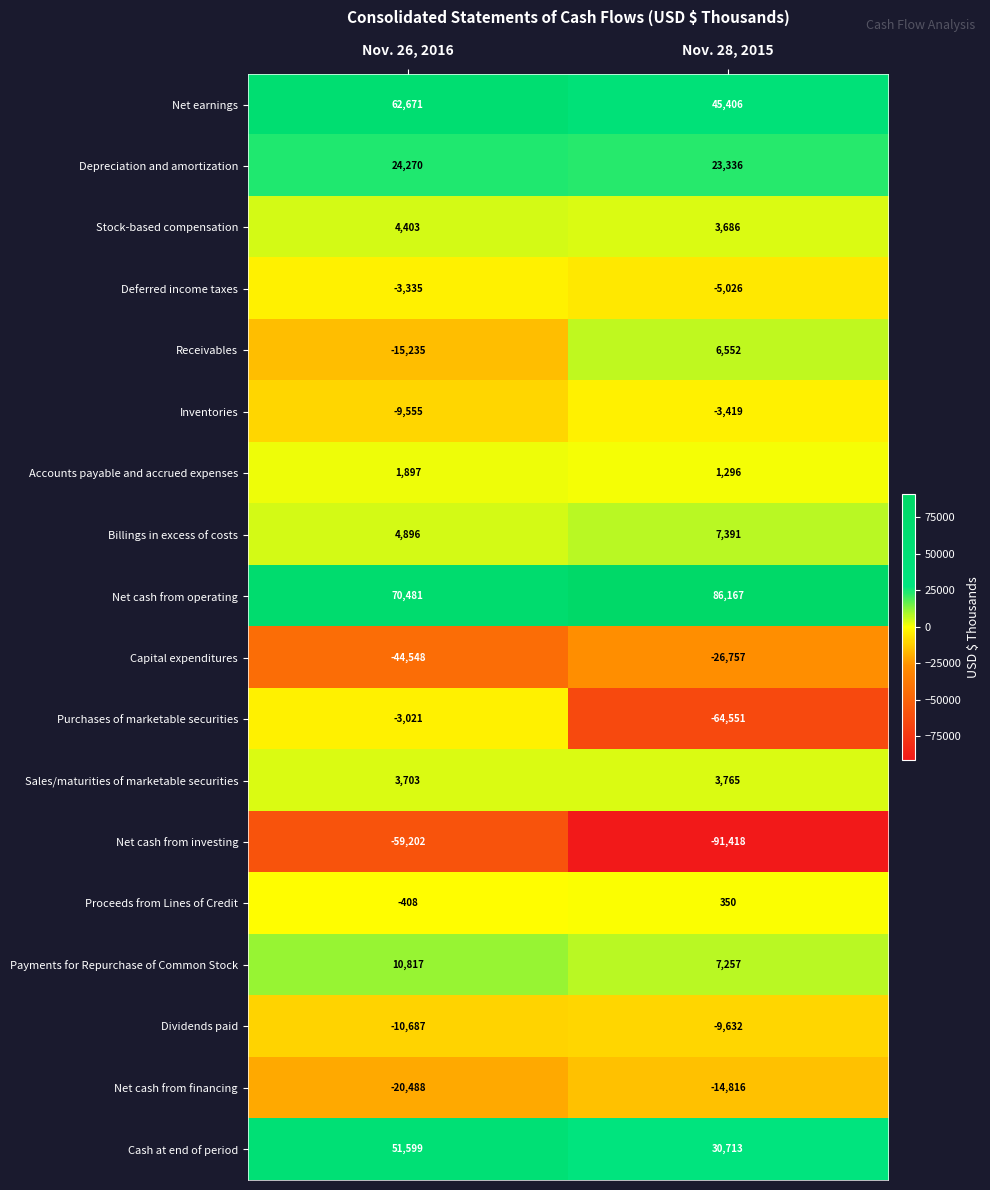

Rank the series at Nov. 28, 2015 from highest to lowest value.

Net cash from operating, Net earnings, Cash at end of period, Depreciation and amortization, Billings in excess of costs, Payments for Repurchase of Common Stock, Receivables, Sales/maturities of marketable securities, Stock-based compensation, Accounts payable and accrued expenses, Proceeds from Lines of Credit, Inventories, Deferred income taxes, Dividends paid, Net cash from financing, Capital expenditures, Purchases of marketable securities, Net cash from investing